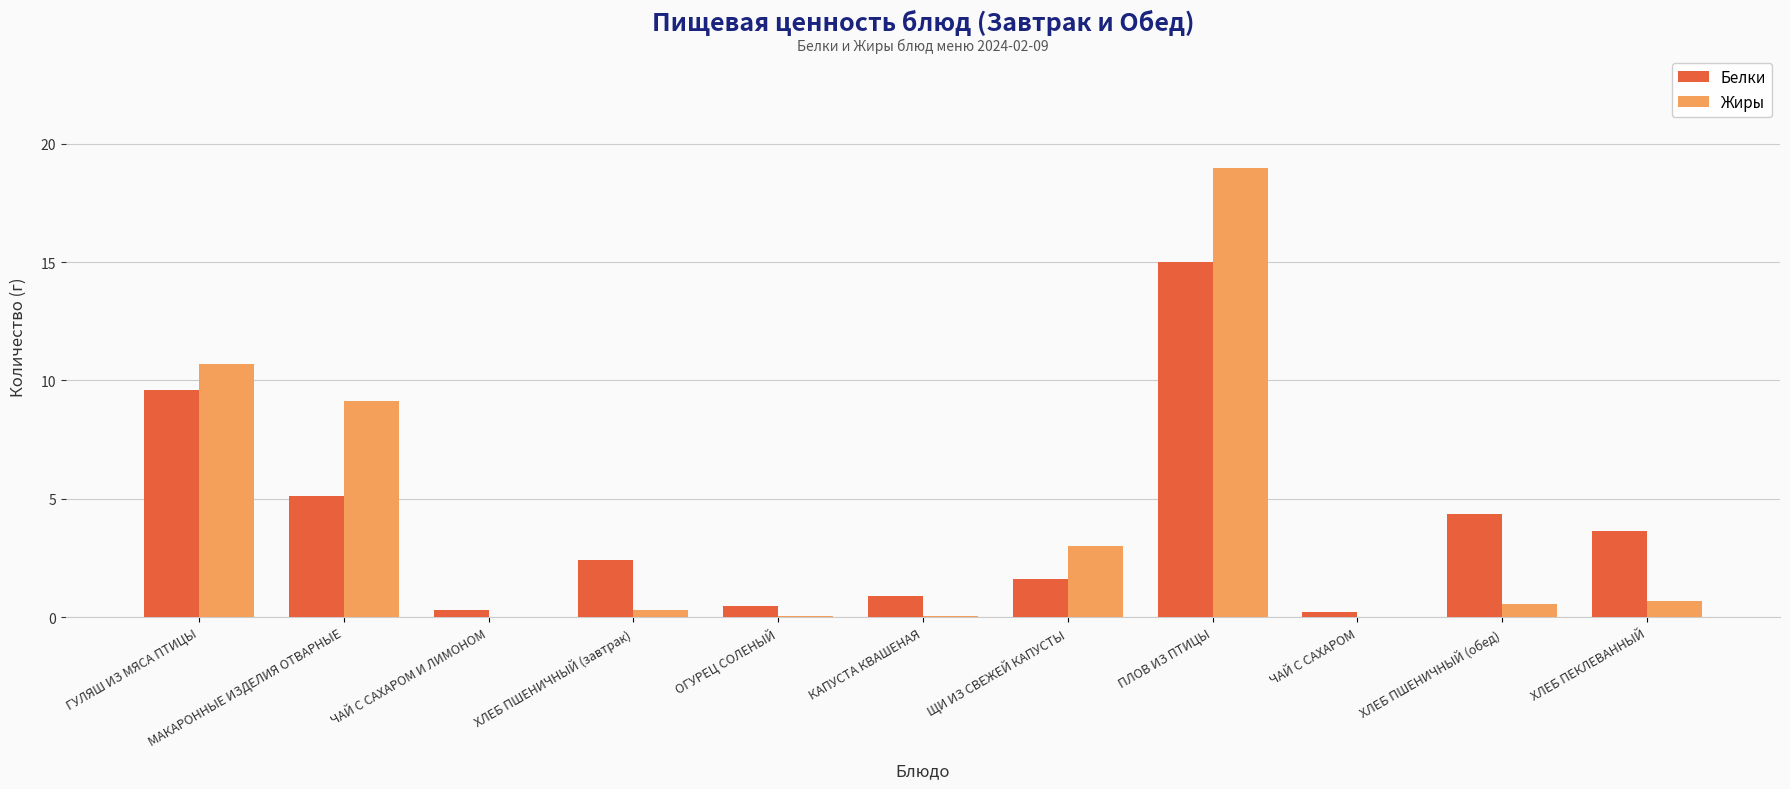

Count the number of categories in the chart.

11